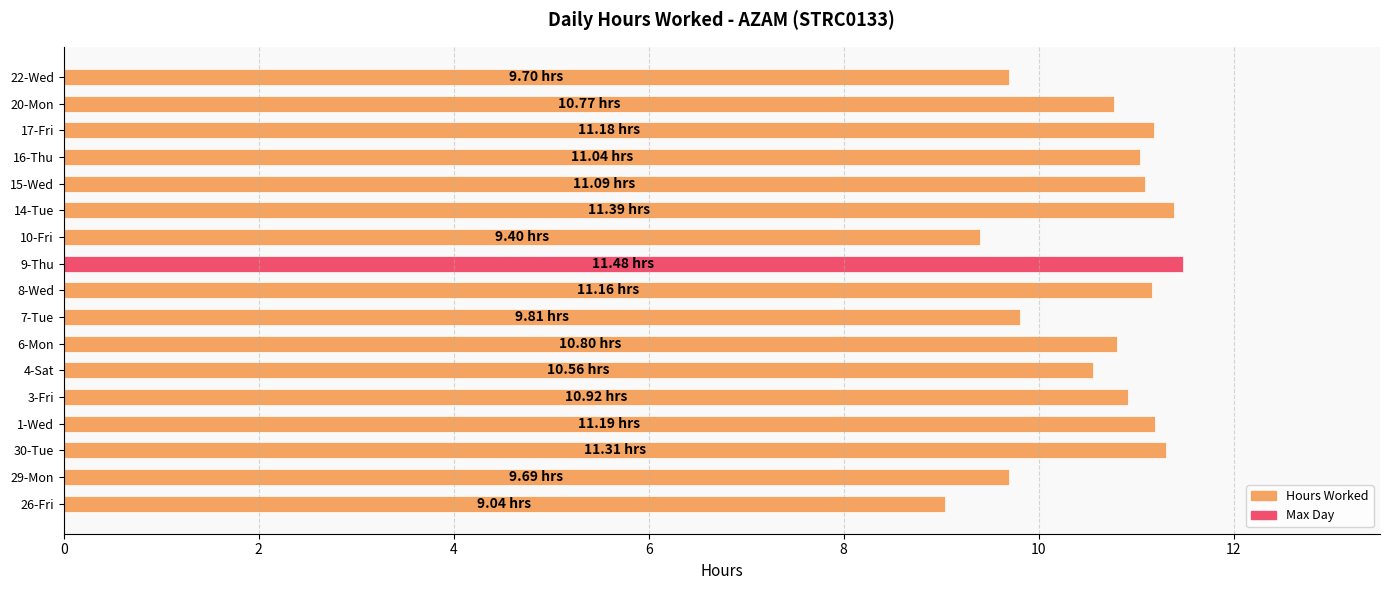

What is the difference between the maximum and second lowest values?

2.1